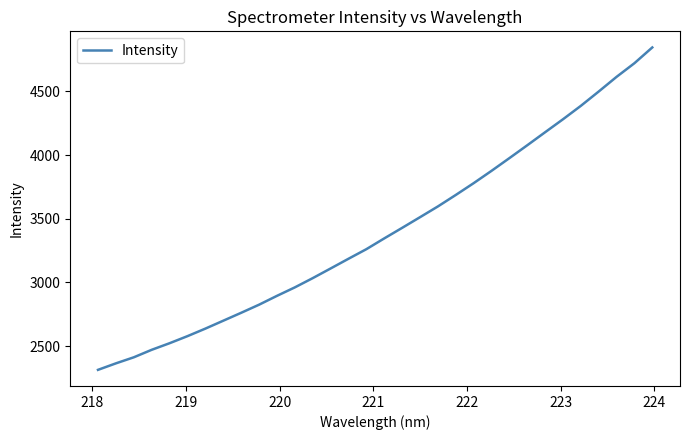

What is the smallest value displayed?

2314.8